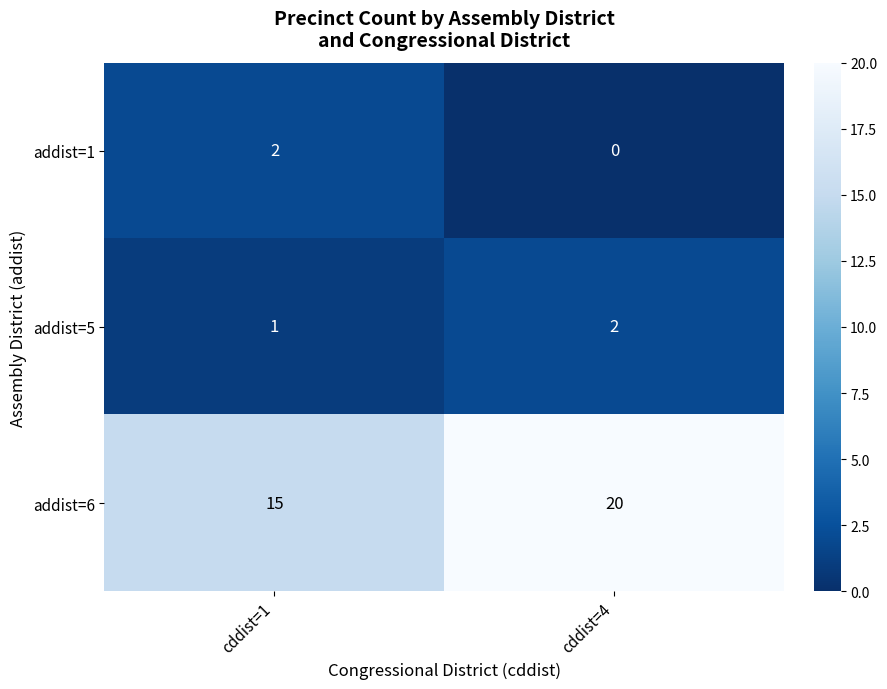

What is the sum of all addist=5 values?

3